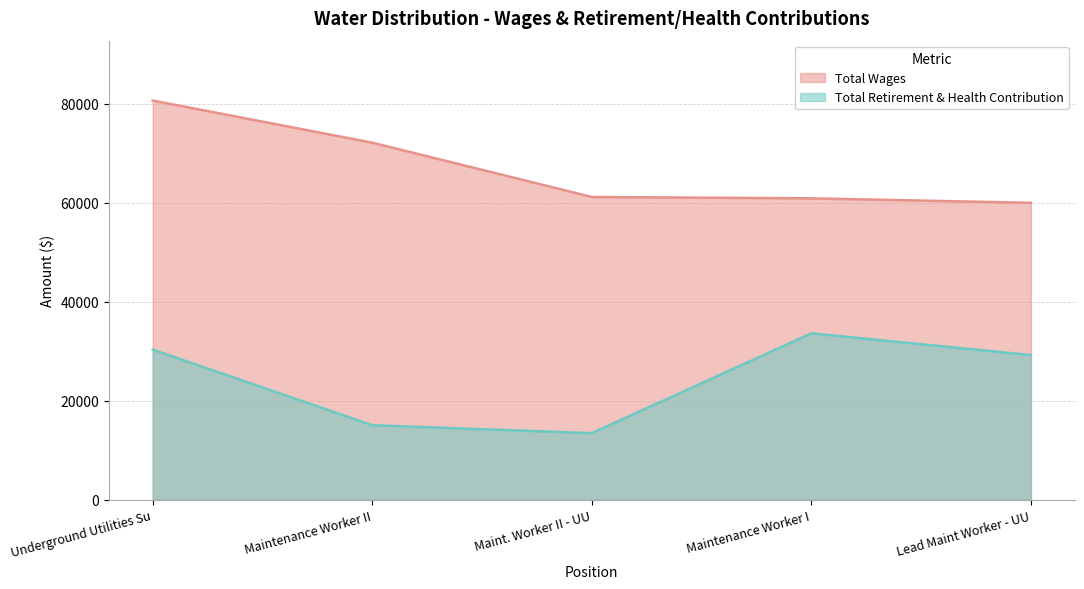

At which category is the sum across all series the highest?

Underground Utilities Su